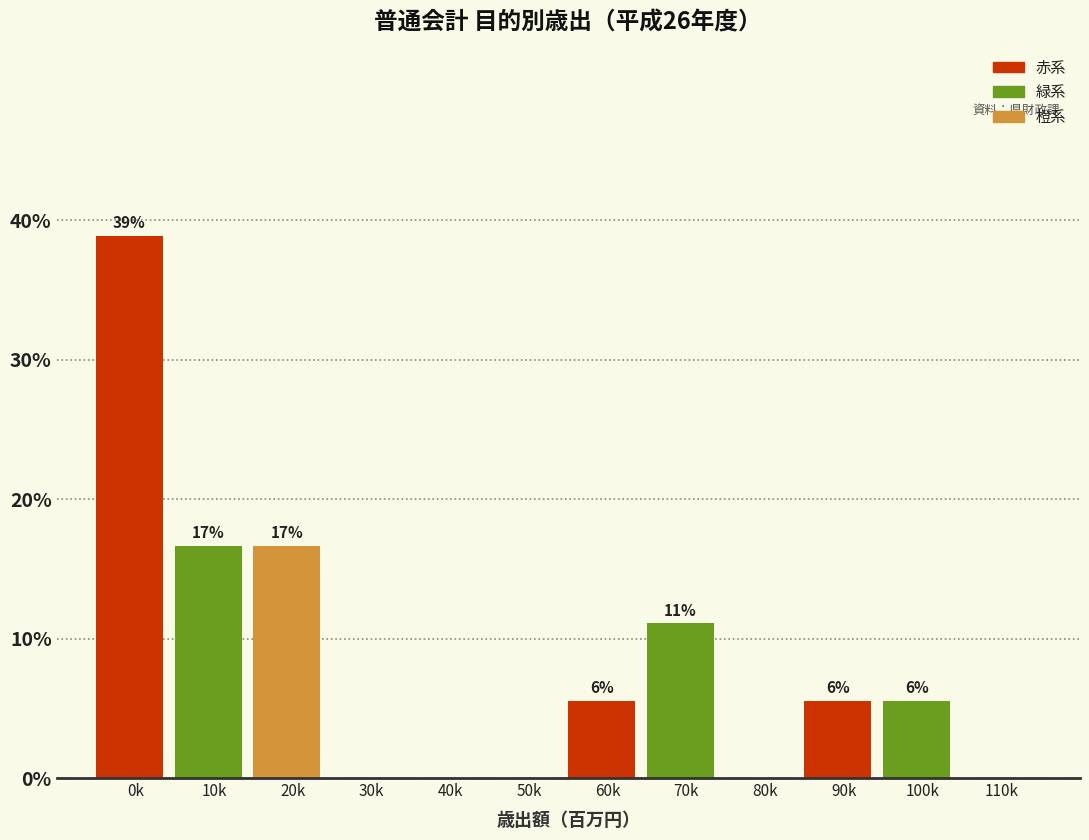

Are the bars horizontal?

No